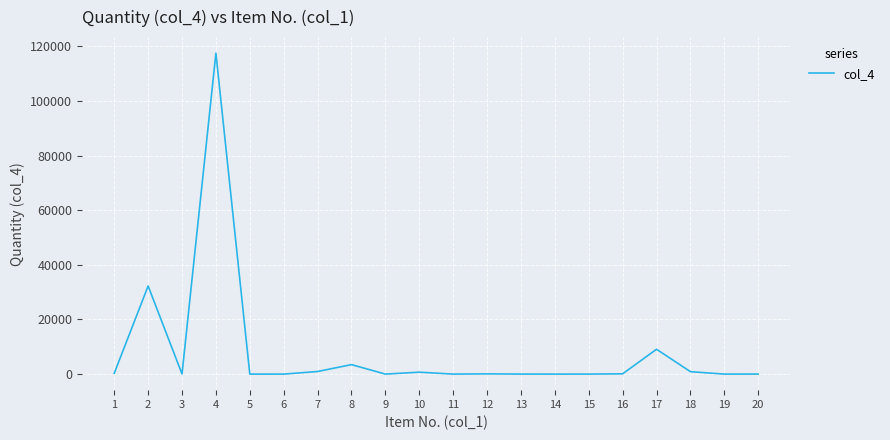

The value at 13 is 14.0. True or false?

True